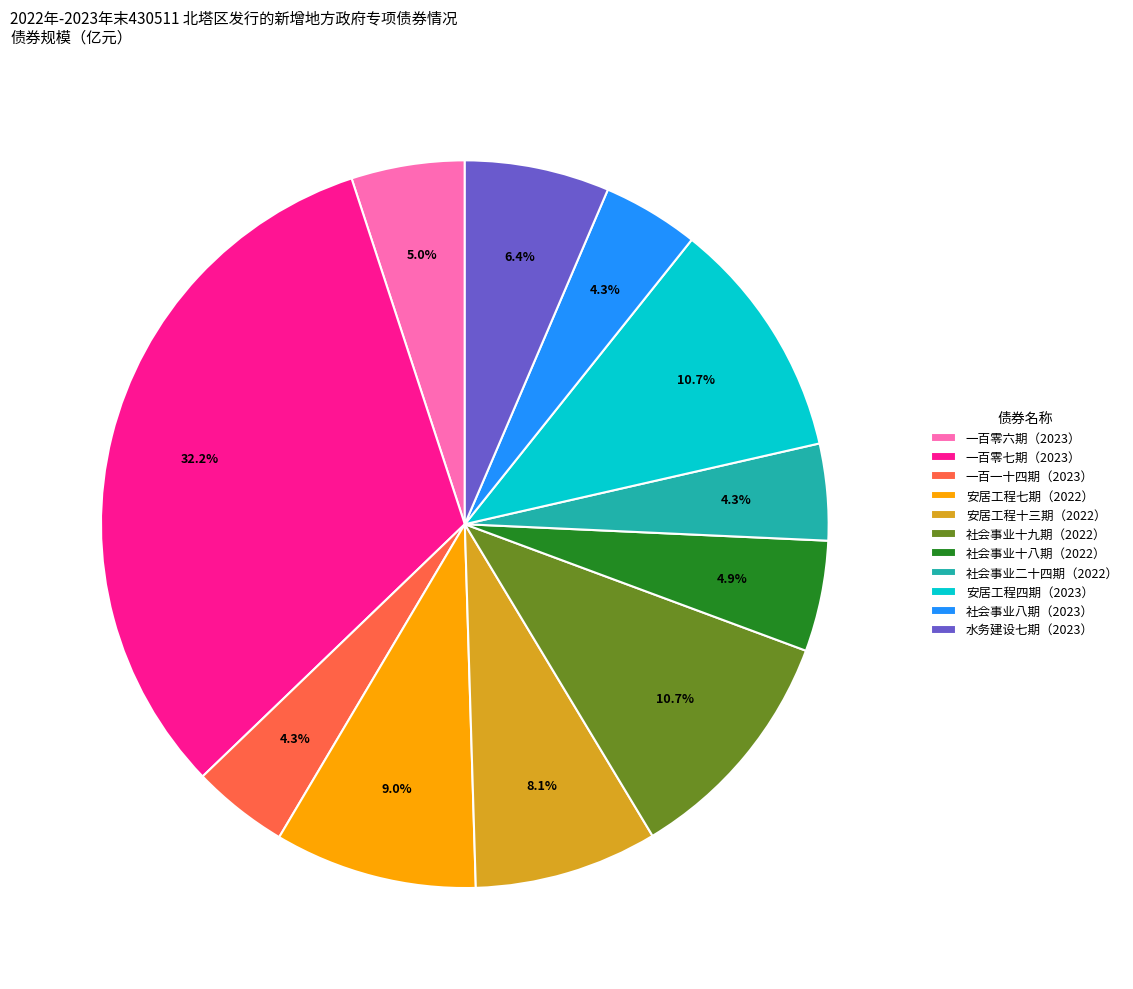

Does any single category account for the majority?

No